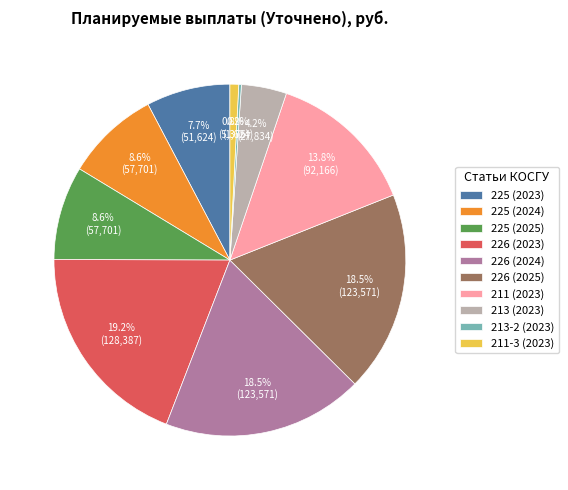

What is the ratio of the value at 226 (2024) to the value at 211-3 (2023)?

23.0